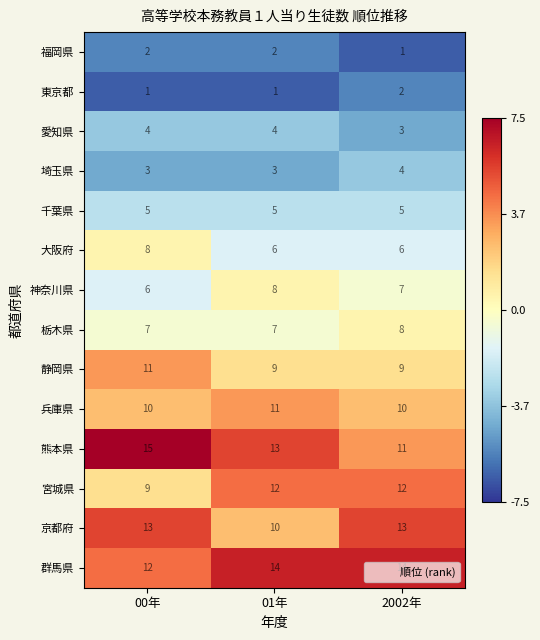

True or false: 静岡県 has a value of 3 at 2002年.

False